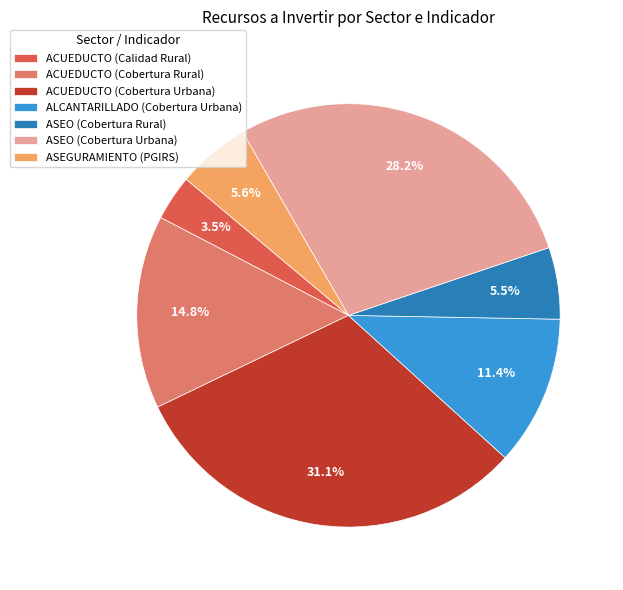

Does ALCANTARILLADO (Cobertura Urbana) represent more than half of the total?

No